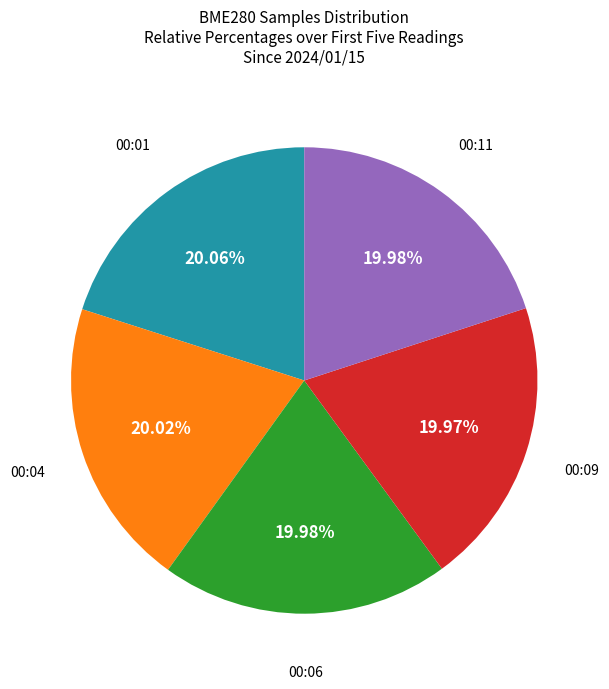

Is there a majority slice in this chart?

No